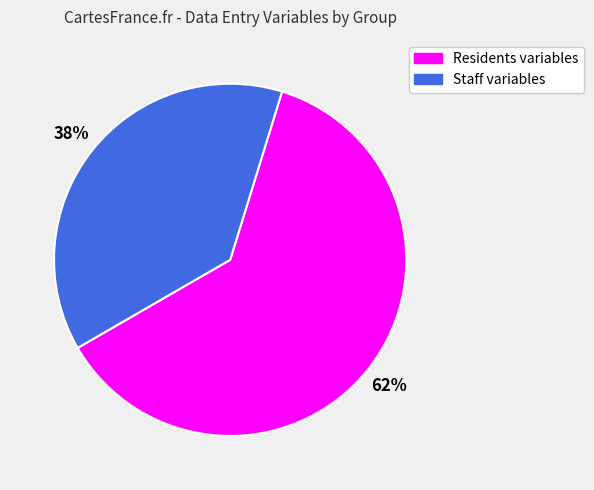

To the nearest percent, what is the average slice percentage?

50%